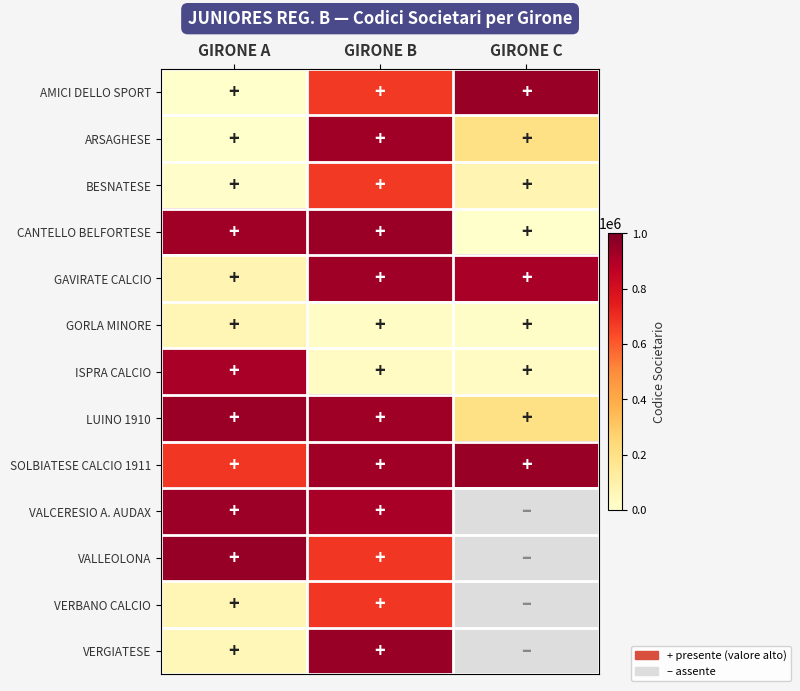

Reading right to left, transcribe all the data shown in this chart.

AMICI DELLO SPORT: GIRONE C=947383	GIRONE B=675104	GIRONE A=1990
ARSAGHESE: GIRONE C=205093	GIRONE B=930026	GIRONE A=3250
BESNATESE: GIRONE C=74448	GIRONE B=675327	GIRONE A=6340
CANTELLO BELFORTESE: GIRONE C=3850	GIRONE B=943080	GIRONE A=932120
GAVIRATE CALCIO: GIRONE C=915450	GIRONE B=933818	GIRONE A=74586
GORLA MINORE: GIRONE C=12680	GIRONE B=21040	GIRONE A=66510
ISPRA CALCIO: GIRONE C=26020	GIRONE B=23660	GIRONE A=915815
LUINO 1910: GIRONE C=204346	GIRONE B=935546	GIRONE A=943075
SOLBIATESE CALCIO 1911: GIRONE C=947382	GIRONE B=932494	GIRONE A=676169
VALCERESIO A. AUDAX: GIRONE C=0	GIRONE B=917088	GIRONE A=937719
VALLEOLONA: GIRONE C=0	GIRONE B=675902	GIRONE A=952777
VERBANO CALCIO: GIRONE C=0	GIRONE B=675831	GIRONE A=67307
VERGIATESE: GIRONE C=0	GIRONE B=947126	GIRONE A=54900